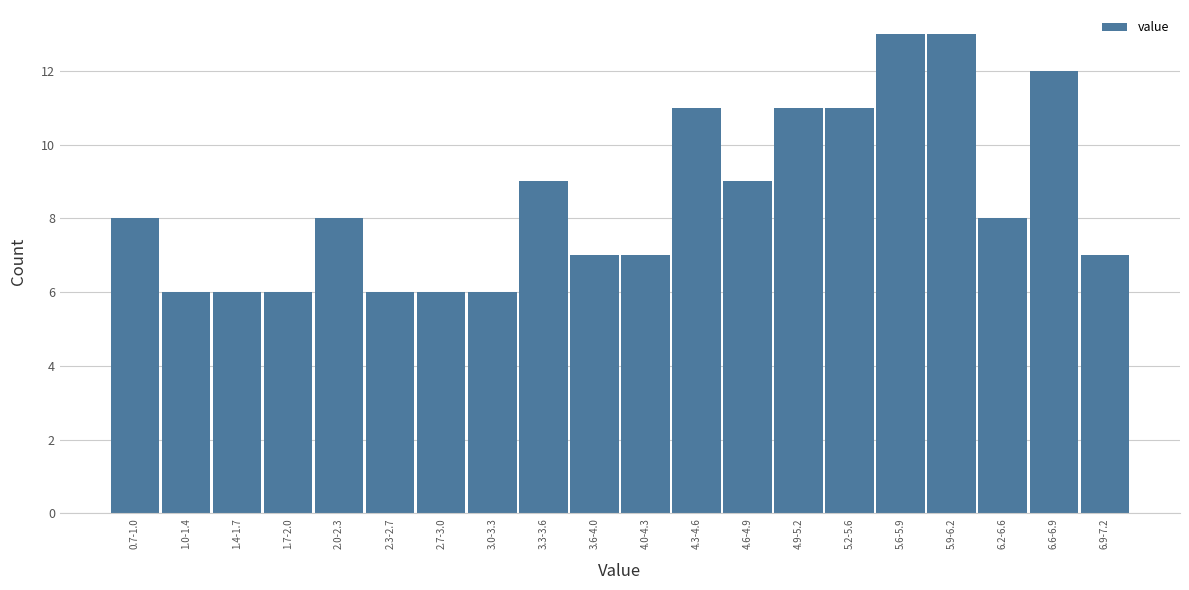

Reading right to left, what are all the values shown in this chart?

7	12	8	13	13	11	11	9	11	7	7	9	6	6	6	8	6	6	6	8